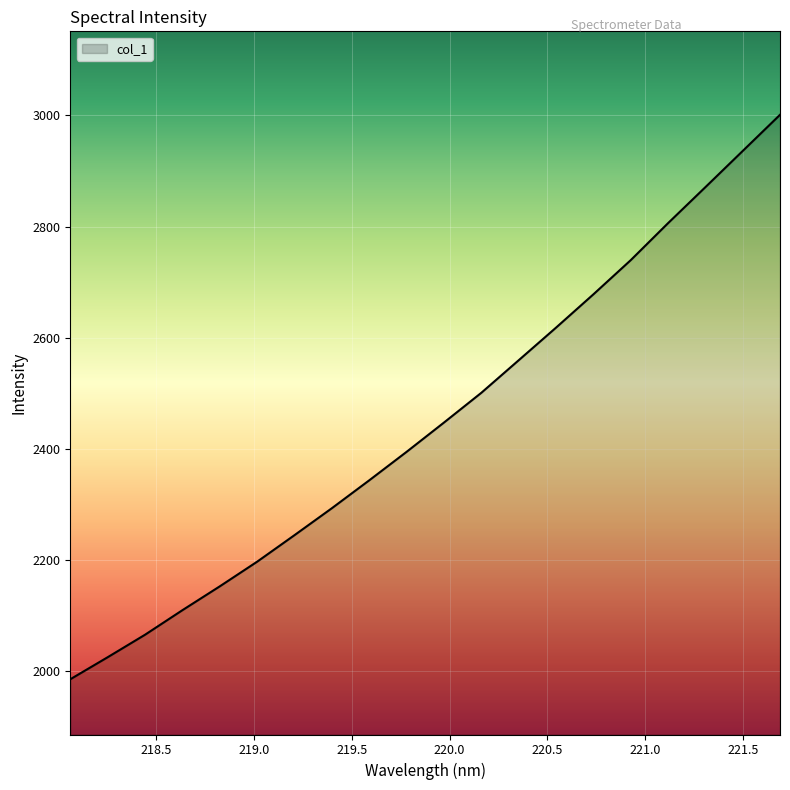

Count the number of values greater than 2447.

10